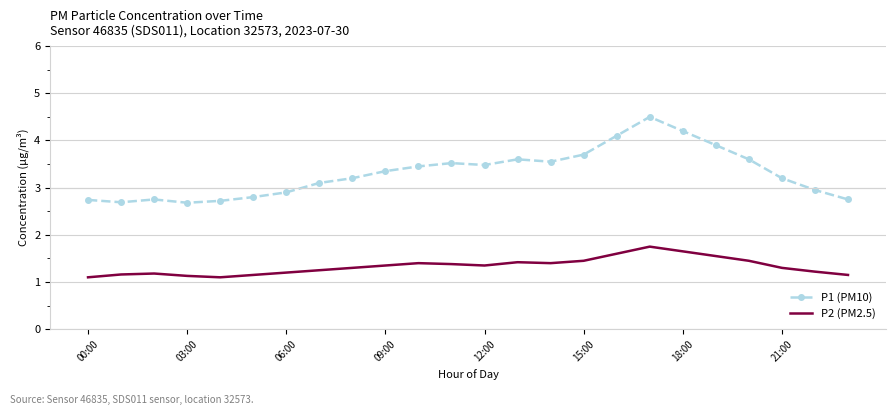

Rank the series by their maximum value, from lowest to highest.

P2 (PM2.5), P1 (PM10)